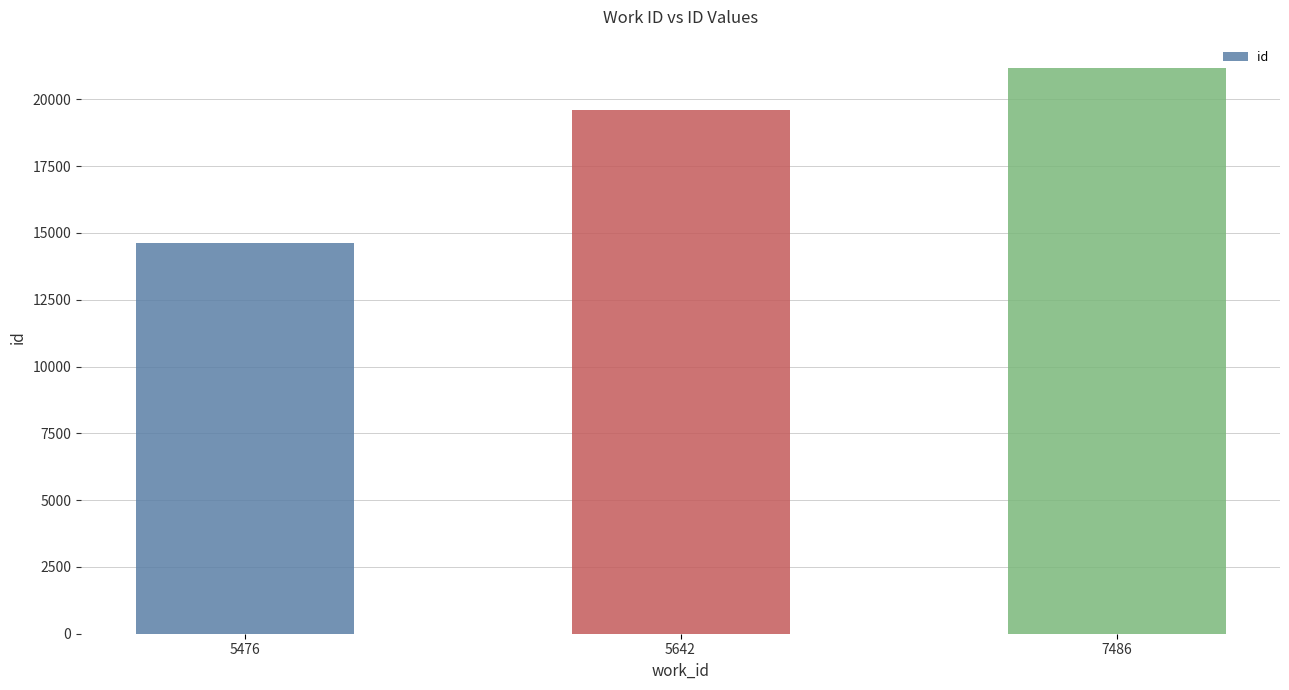

How many bars are there in total?

3